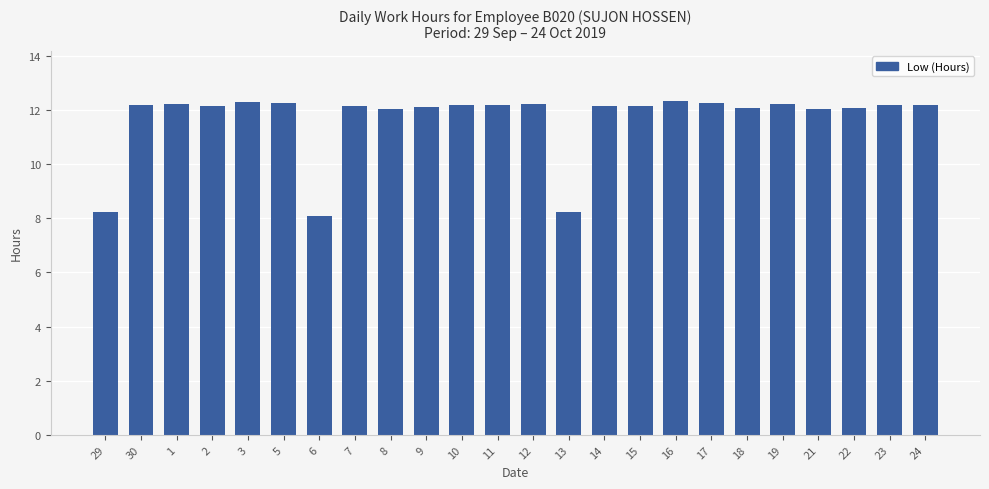

What is the difference between the maximum and minimum values?

4.2